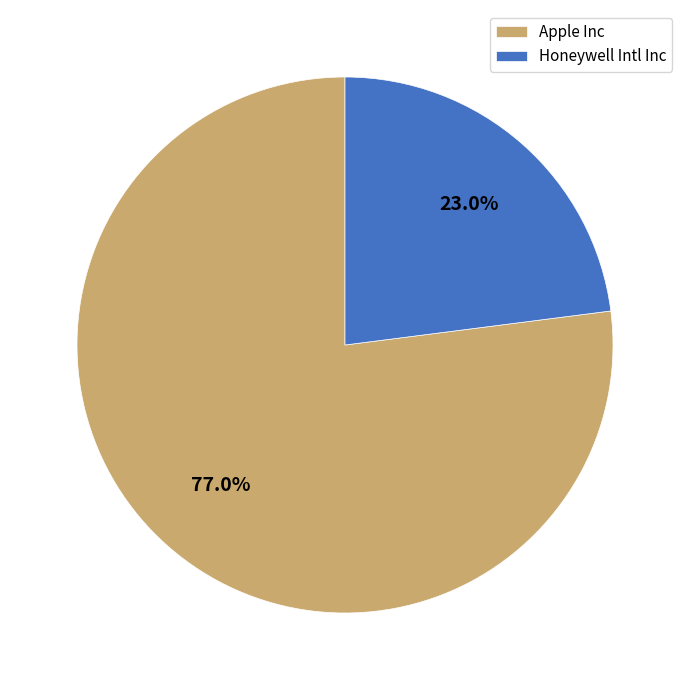

What is the smallest slice in the pie chart?

Honeywell Intl Inc